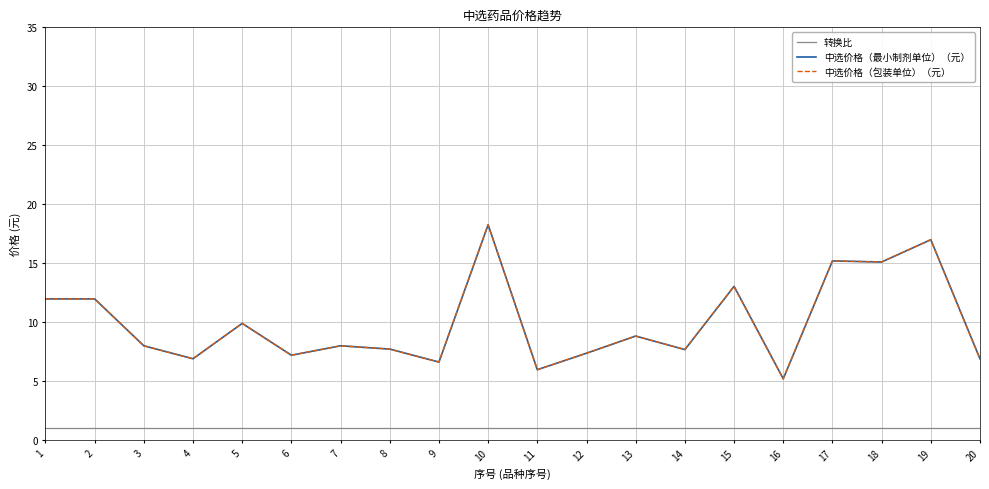

True or false: 转换比 and 中选价格（包装单位）（元） intersect in this chart.

False